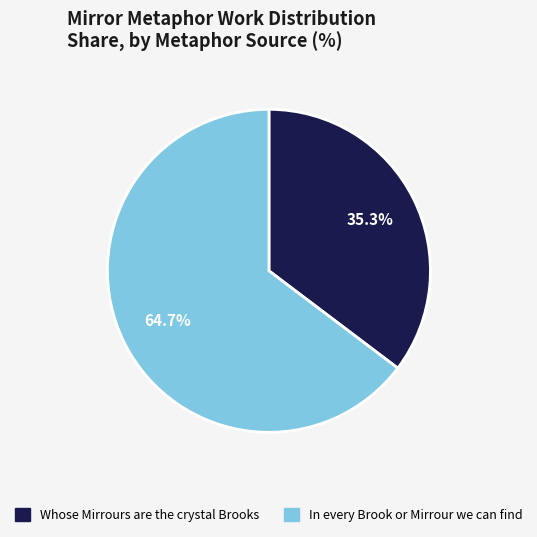

Does any single category account for the majority?

Yes